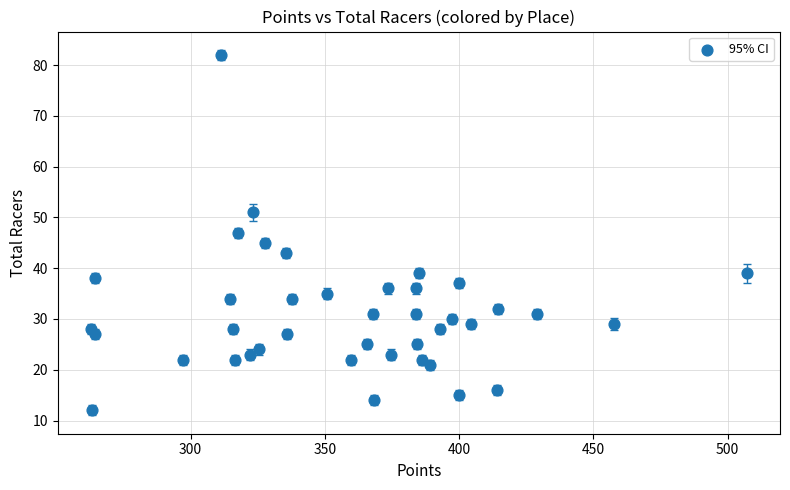

What is the range of Y values (max minus min)?

70